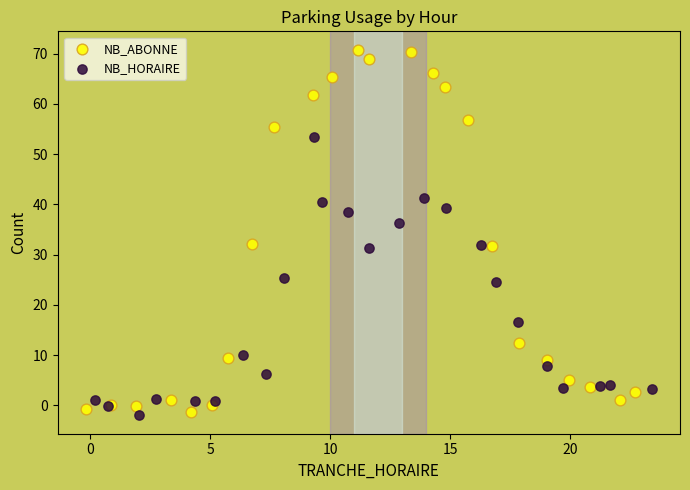

Which series reaches the maximum Y coordinate?

NB_ABONNE